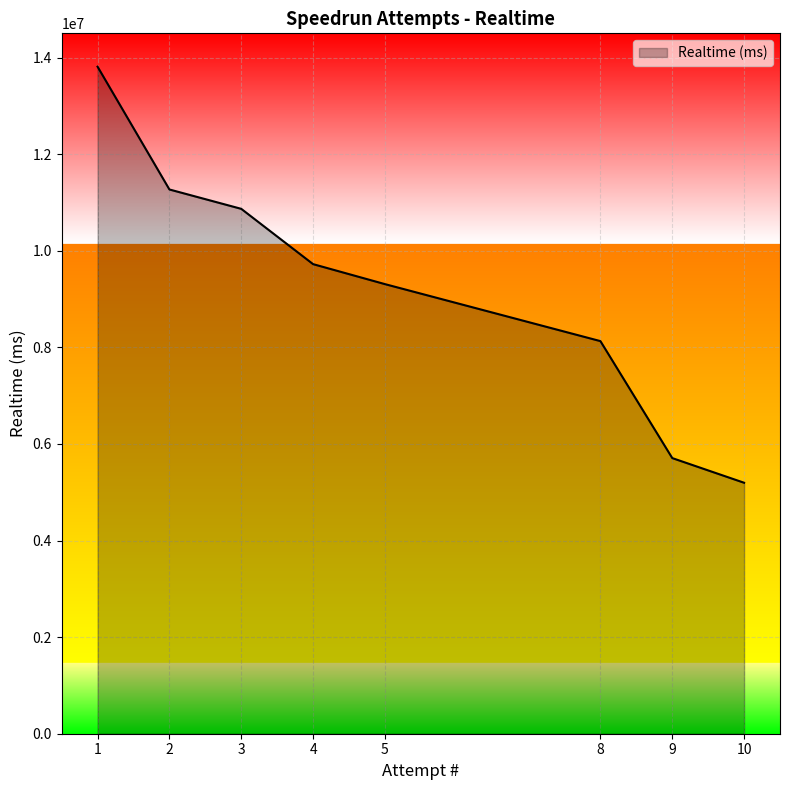

What is the approximate value at 4?

9723341